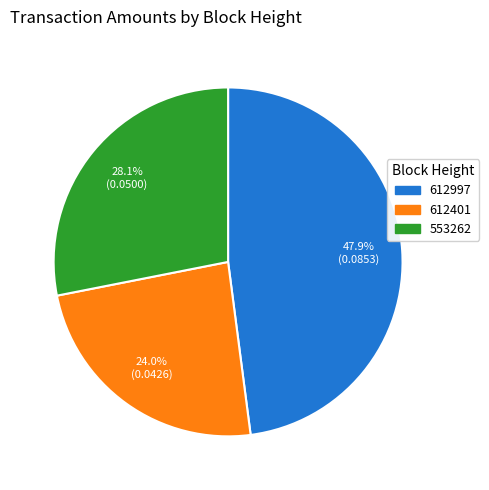

To the nearest percent, what is the difference between the 612997 and 553262 slice percentages?

20%